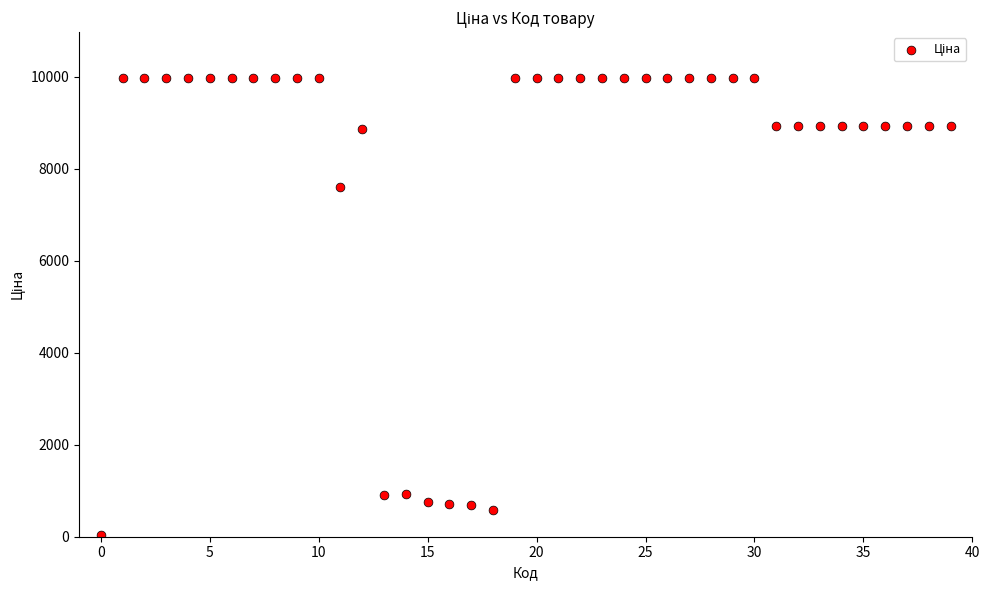

What is the range of Y values (max minus min)?

9942.9